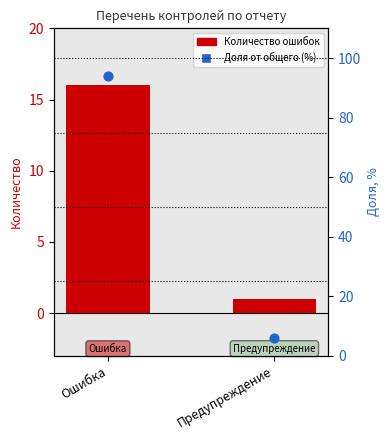

Which series has the largest total across all categories?

Доля от общего (%)